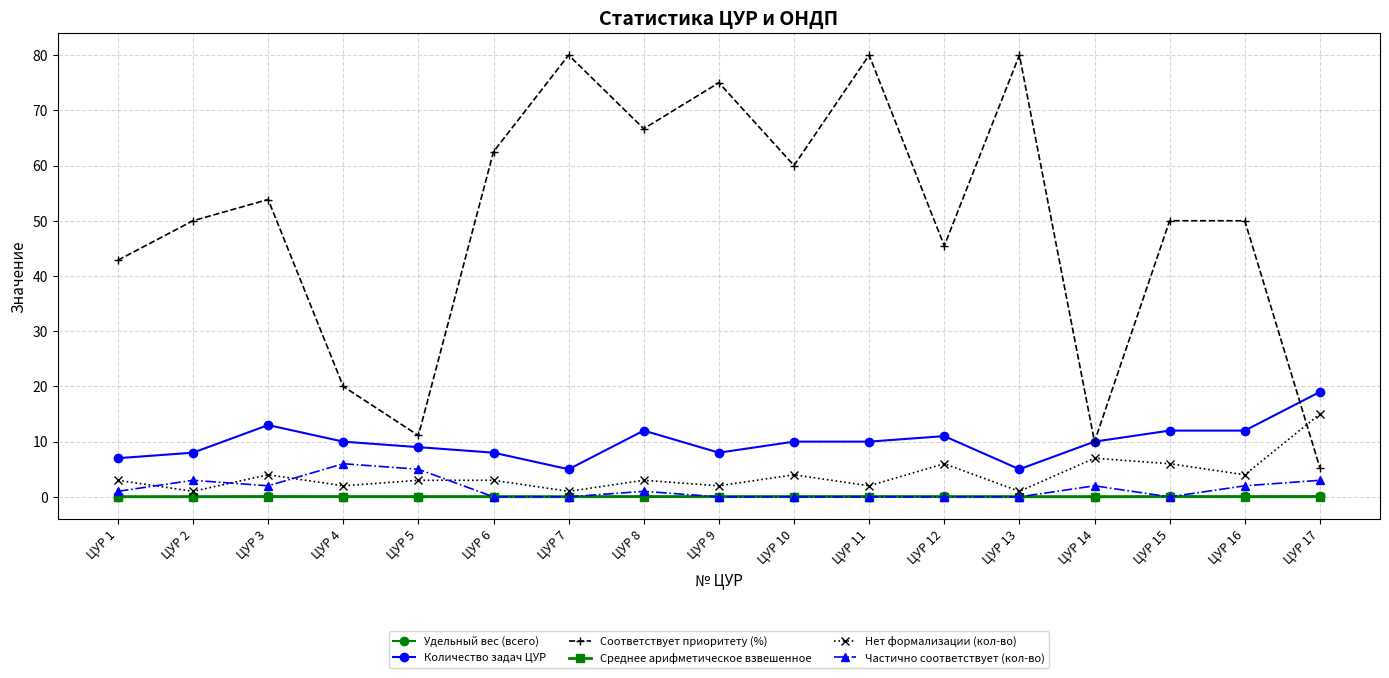

What is the difference between the maximum and minimum values in the Частично соответствует (кол-во) series?

6.0